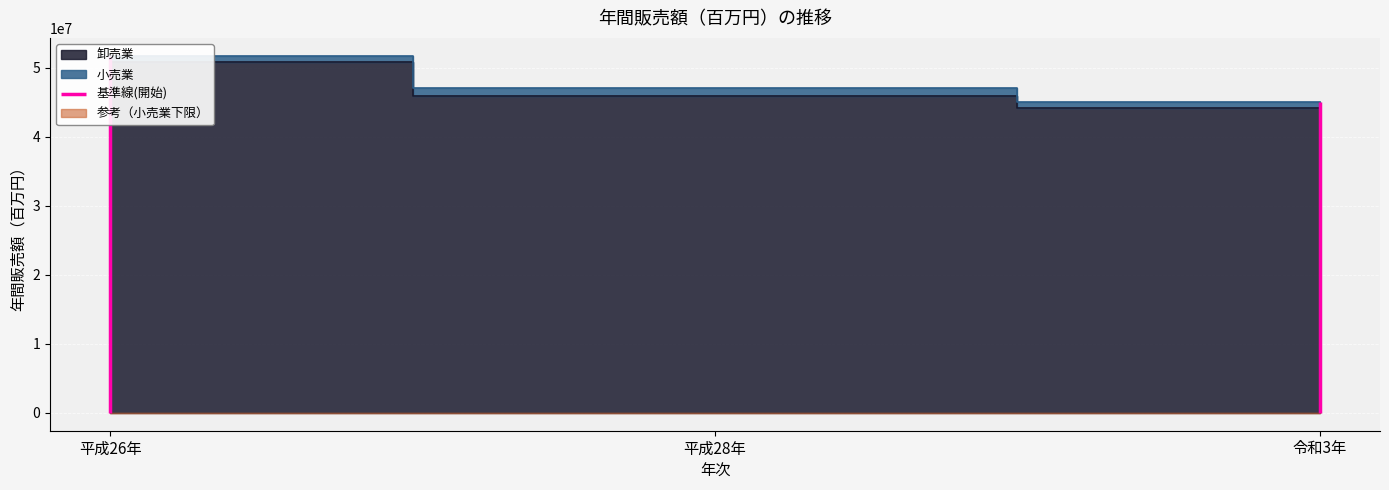

Rank the categories by value from highest to lowest.

平成26年, 平成28年, 令和3年